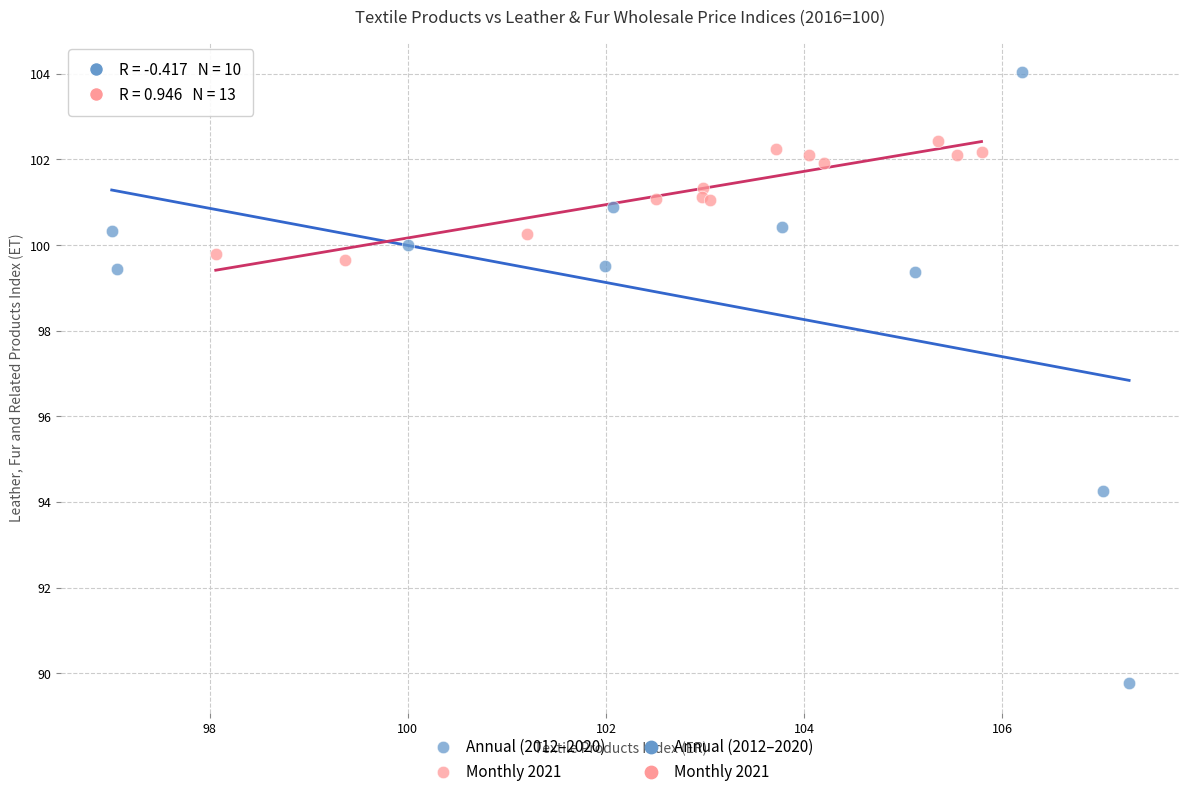

Which series contains the highest Y value?

Annual (2012–2020)